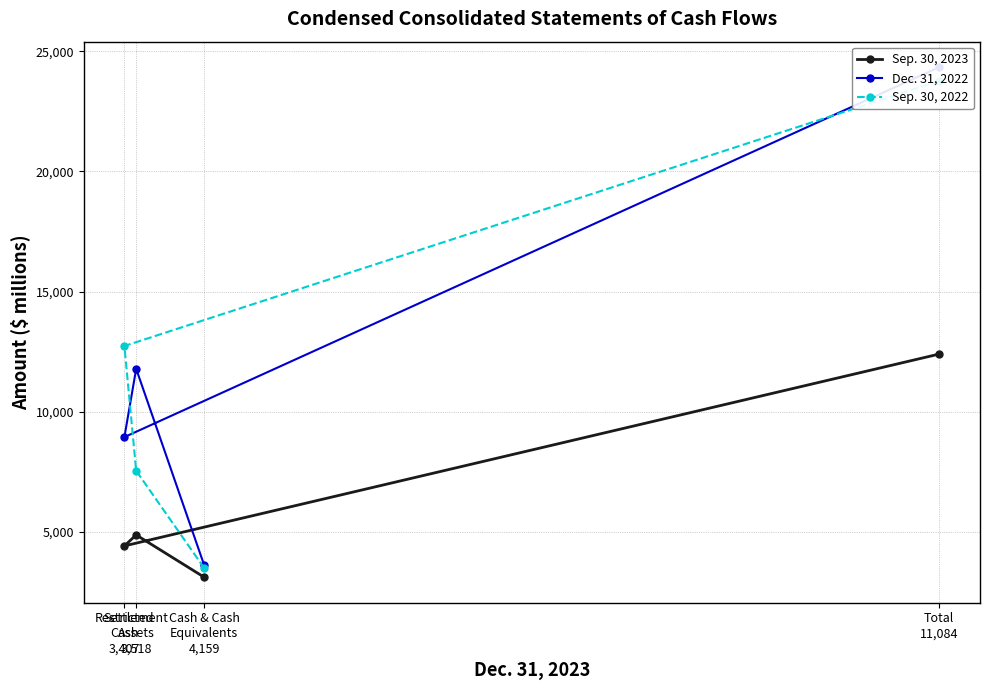

The Sep. 30, 2023 series shows 1419 at Settlement
Assets
3,518. True or false?

False